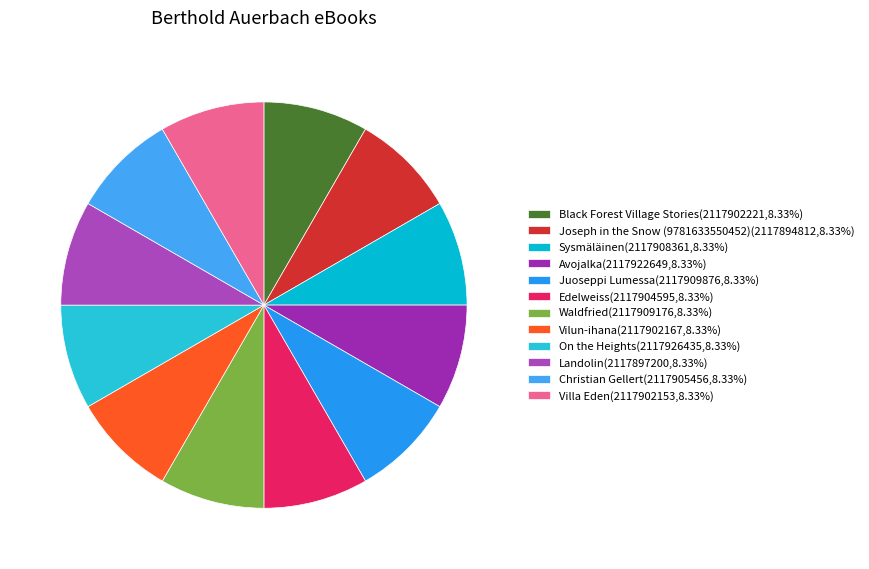

What is the largest slice in the pie chart?

On the Heights